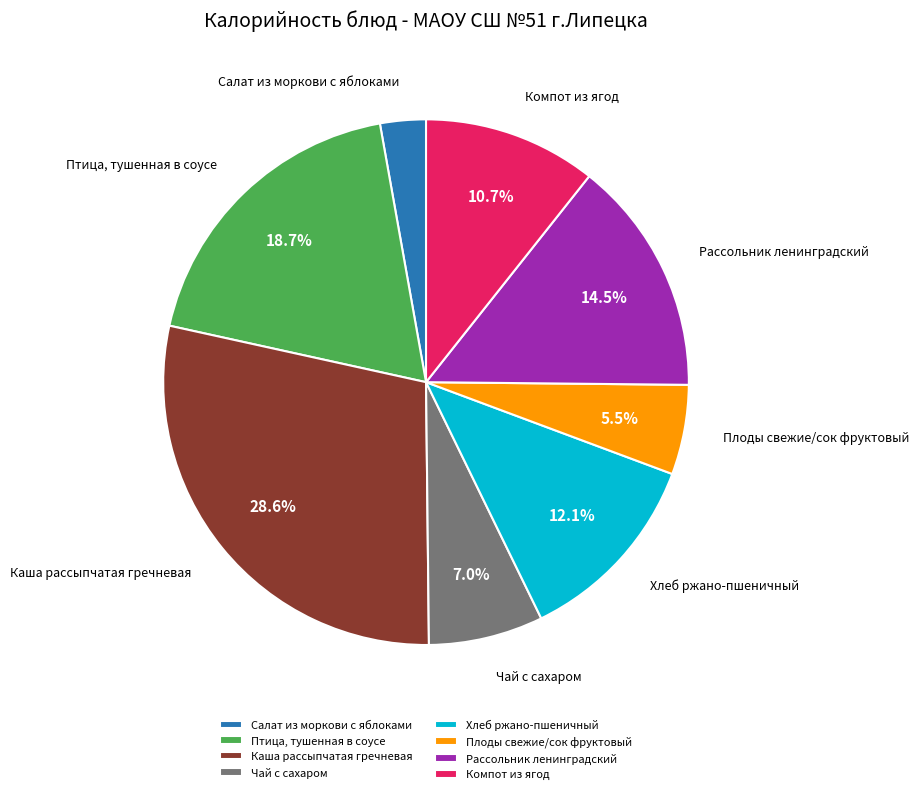

How many segments does this pie chart have?

8